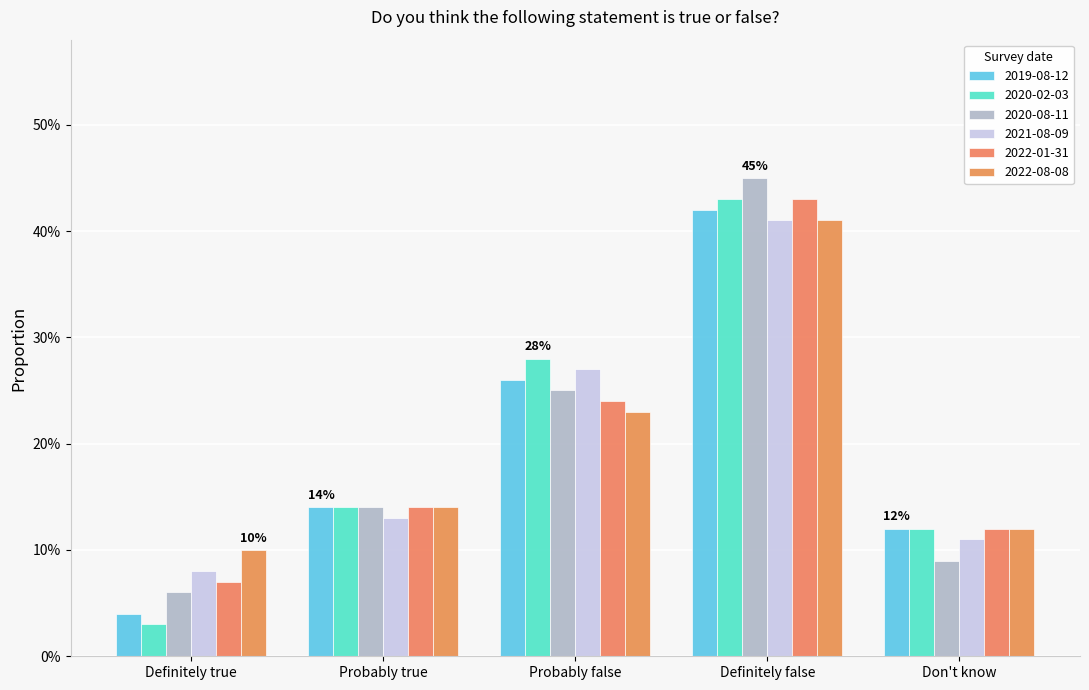

What is the label of the 4th bar from the right?

Probably true